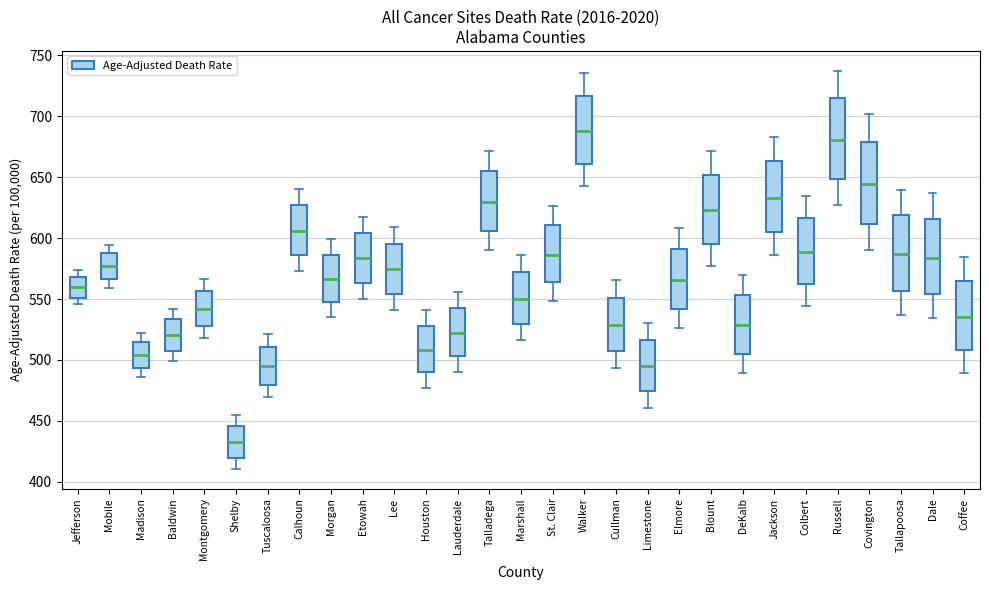

Reading left to right, transcribe this box plot: for each box, give where its median line is, the range the box spans, and where its two whiskers end, as read against the y-axis. The values are not printed on the chart, so give them approximately, as read against the axis.

Jefferson: median 560, box 550 to 570, whiskers 545 to 575
Mobile: median 575, box 565 to 590, whiskers 560 to 595
Madison: median 505, box 495 to 515, whiskers 485 to 520
Baldwin: median 520, box 510 to 535, whiskers 500 to 540
Montgomery: median 540, box 530 to 555, whiskers 520 to 565
Shelby: median 430, box 420 to 445, whiskers 410 to 455
Tuscaloosa: median 495, box 480 to 510, whiskers 470 to 520
Calhoun: median 605, box 585 to 625, whiskers 575 to 640
Morgan: median 565, box 550 to 585, whiskers 535 to 600
Etowah: median 585, box 565 to 605, whiskers 550 to 620
Lee: median 575, box 555 to 595, whiskers 540 to 610
Houston: median 510, box 490 to 530, whiskers 475 to 540
Lauderdale: median 520, box 505 to 540, whiskers 490 to 555
Talladega: median 630, box 605 to 655, whiskers 590 to 670
Marshall: median 550, box 530 to 570, whiskers 515 to 585
St. Clair: median 585, box 565 to 610, whiskers 550 to 625
Walker: median 690, box 660 to 715, whiskers 645 to 735
Cullman: median 530, box 505 to 550, whiskers 495 to 565
Limestone: median 495, box 475 to 515, whiskers 460 to 530
Elmore: median 565, box 540 to 590, whiskers 525 to 610
Blount: median 625, box 595 to 650, whiskers 575 to 670
DeKalb: median 530, box 505 to 555, whiskers 490 to 570
Jackson: median 635, box 605 to 665, whiskers 585 to 685
Colbert: median 590, box 560 to 615, whiskers 545 to 635
Russell: median 680, box 650 to 715, whiskers 625 to 735
Covington: median 645, box 610 to 680, whiskers 590 to 700
Tallapoosa: median 585, box 555 to 620, whiskers 535 to 640
Dale: median 585, box 555 to 615, whiskers 535 to 635
Coffee: median 535, box 510 to 565, whiskers 490 to 585